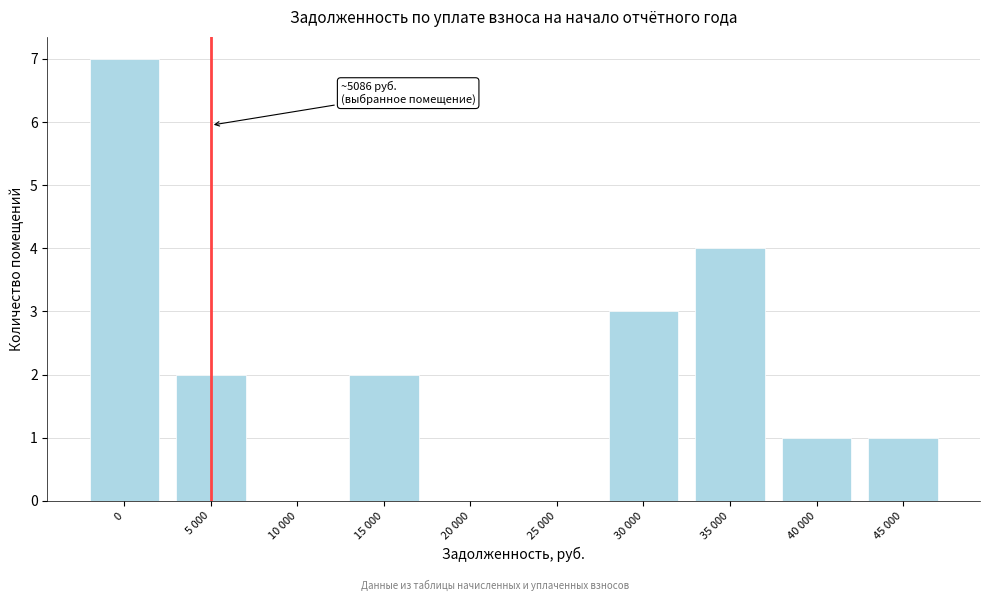

Reading left to right, transcribe all the data shown in this chart.

0=7	5 000=2	10 000=0	15 000=2	20 000=0	25 000=0	30 000=3	35 000=4	40 000=1	45 000=1